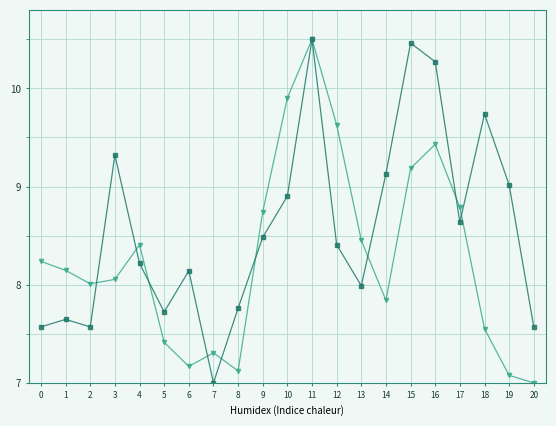

How many data points in Detached House Samples (scaled) are less than 8?

8